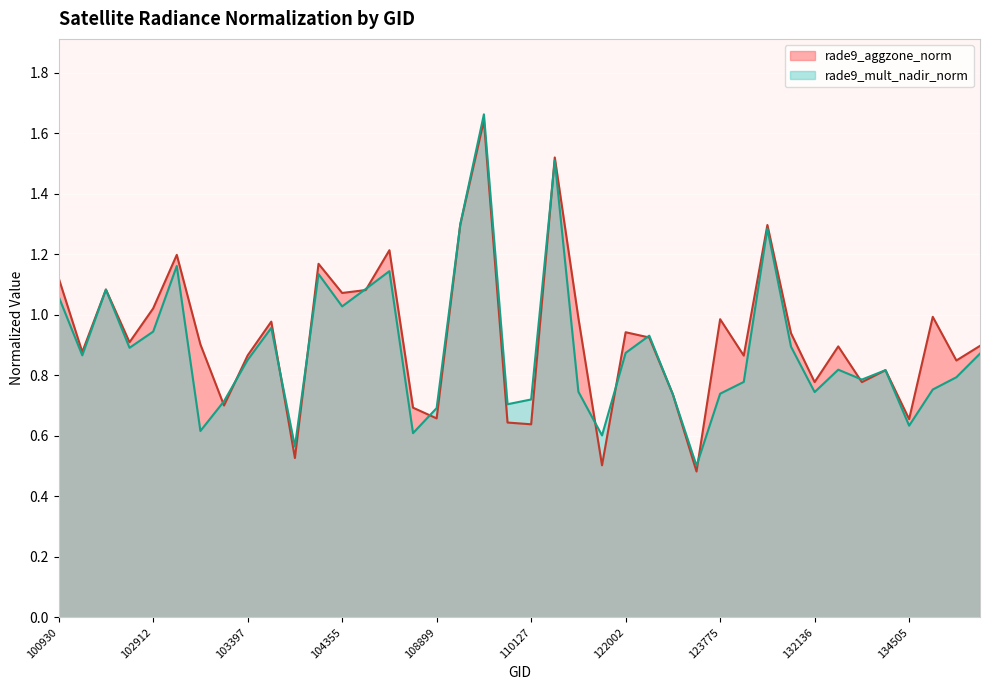

At how many categories does at least one series exceed 1?

12